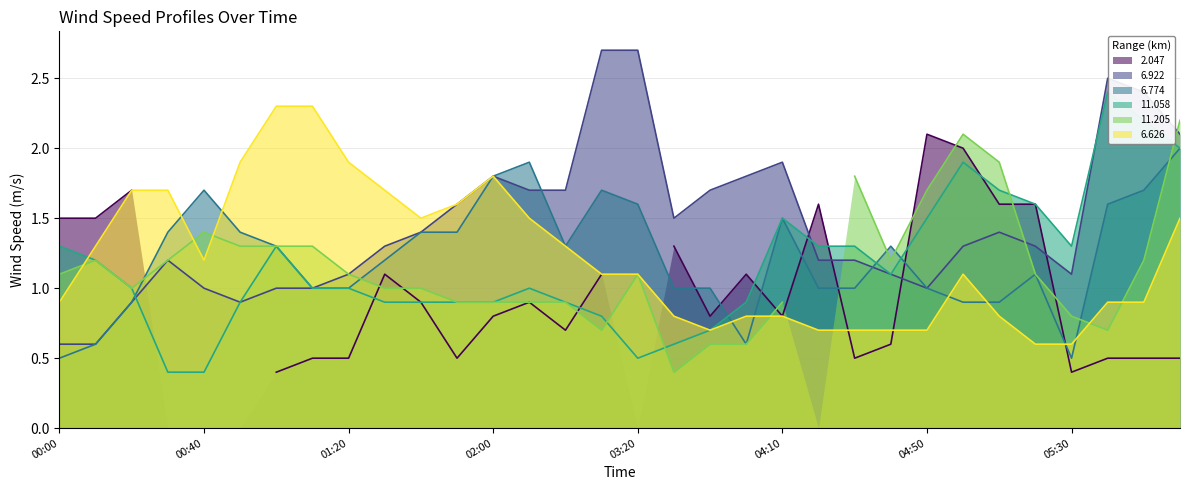

At how many categories does at least one series exceed 0?

32